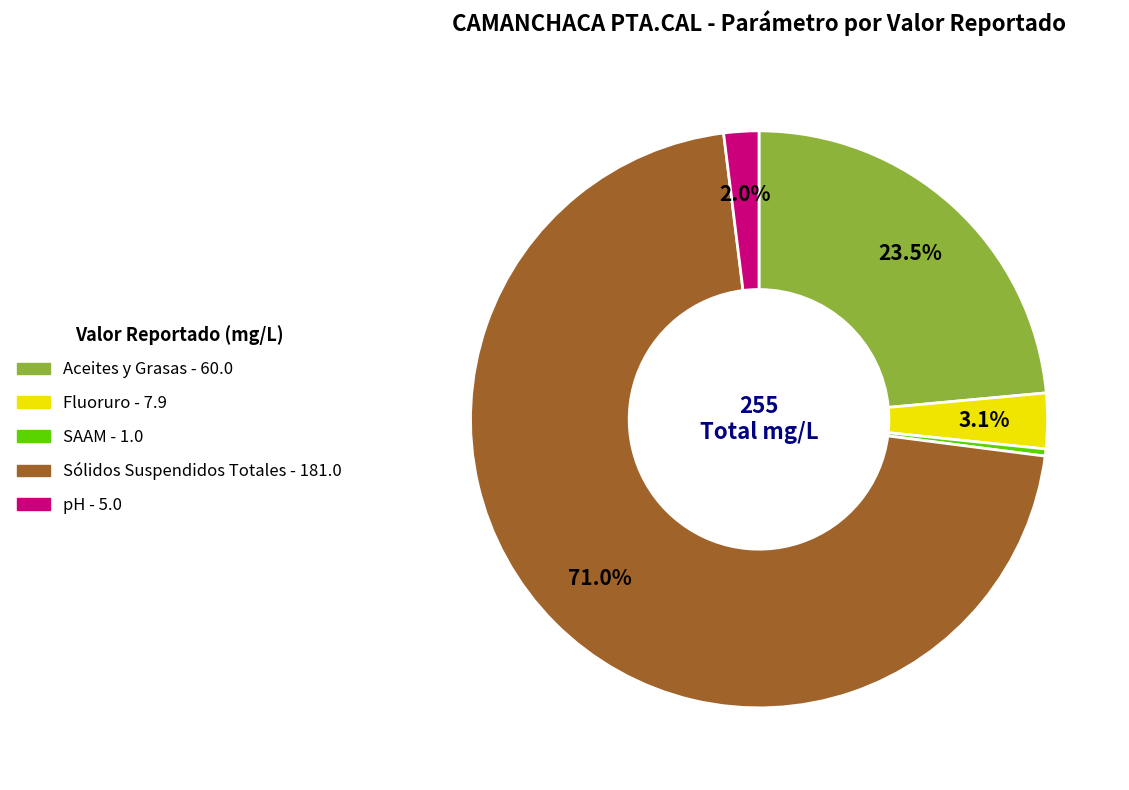

Which slice is the smallest?

SAAM